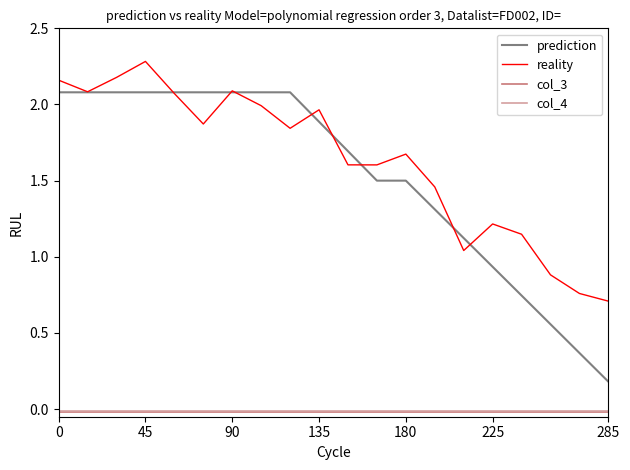

Which series has the largest total across all categories?

reality